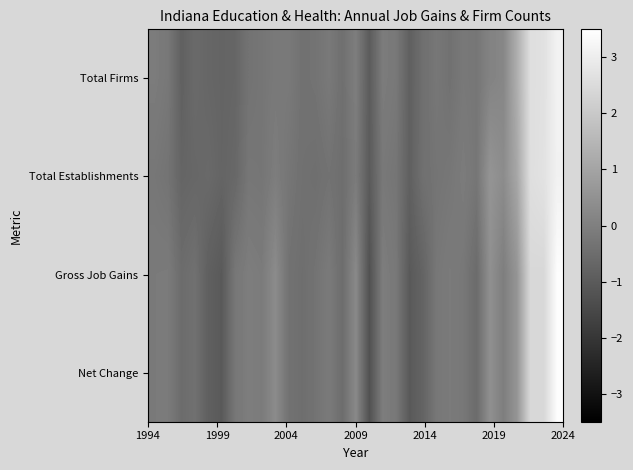

List the series in order of their peak value, lowest first.

Total Establishments, Total Firms, Gross Job Gains, Net Change